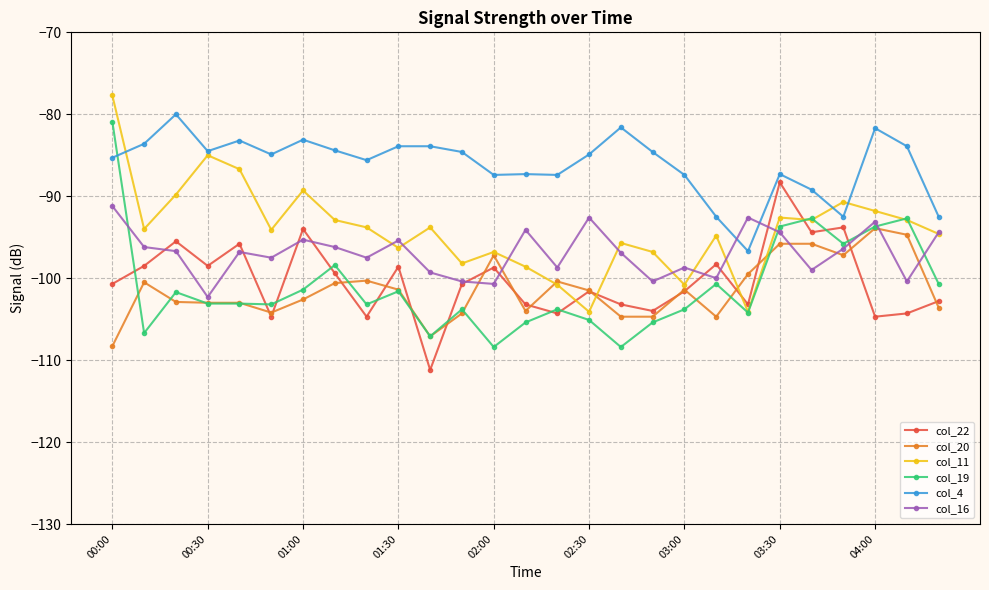

True or false: col_11 has more than 0 interior local peaks.

True